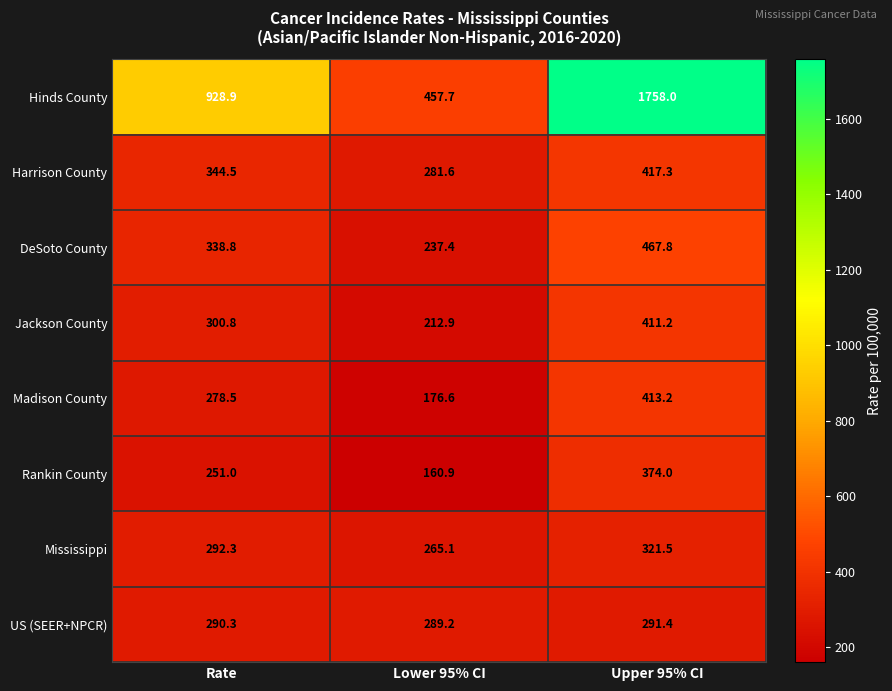

The Hinds County series shows 457.7 at Lower 95% CI. True or false?

True